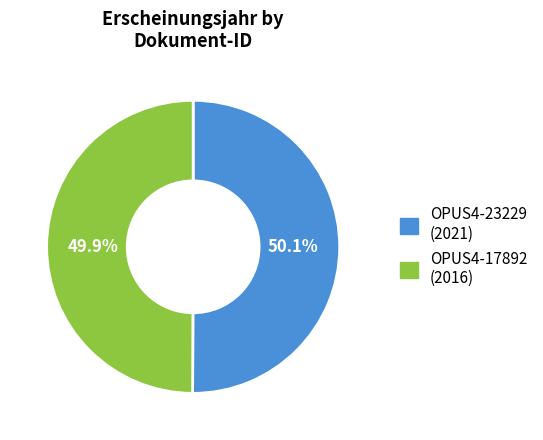

Is it true that OPUS4-23229 is 50% of the pie?

True